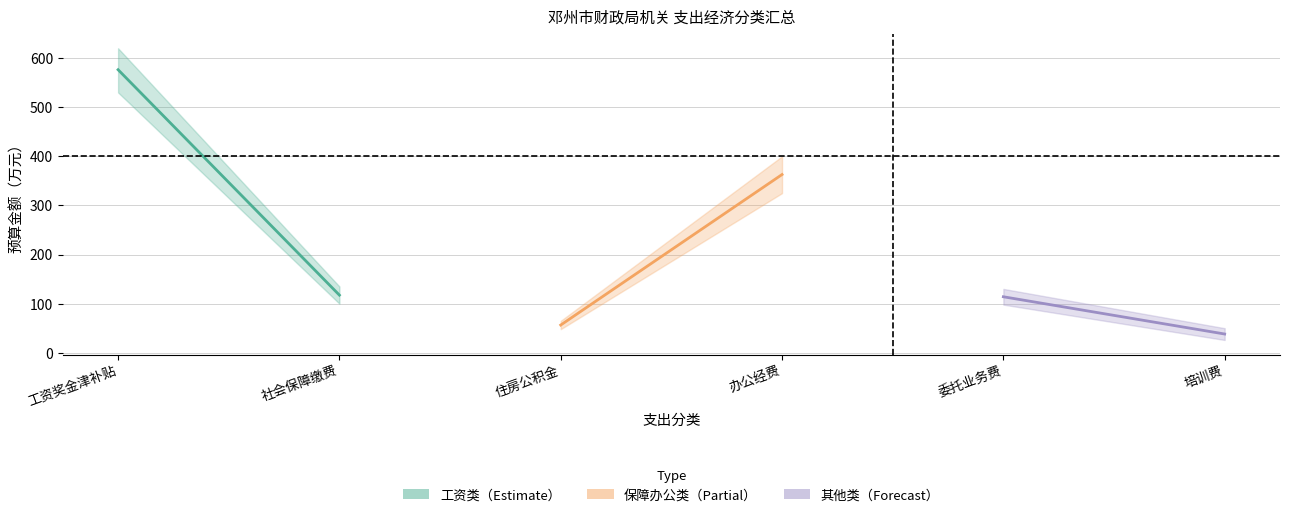

What is the sum of all 保障办公类（Partial） values?

419.3